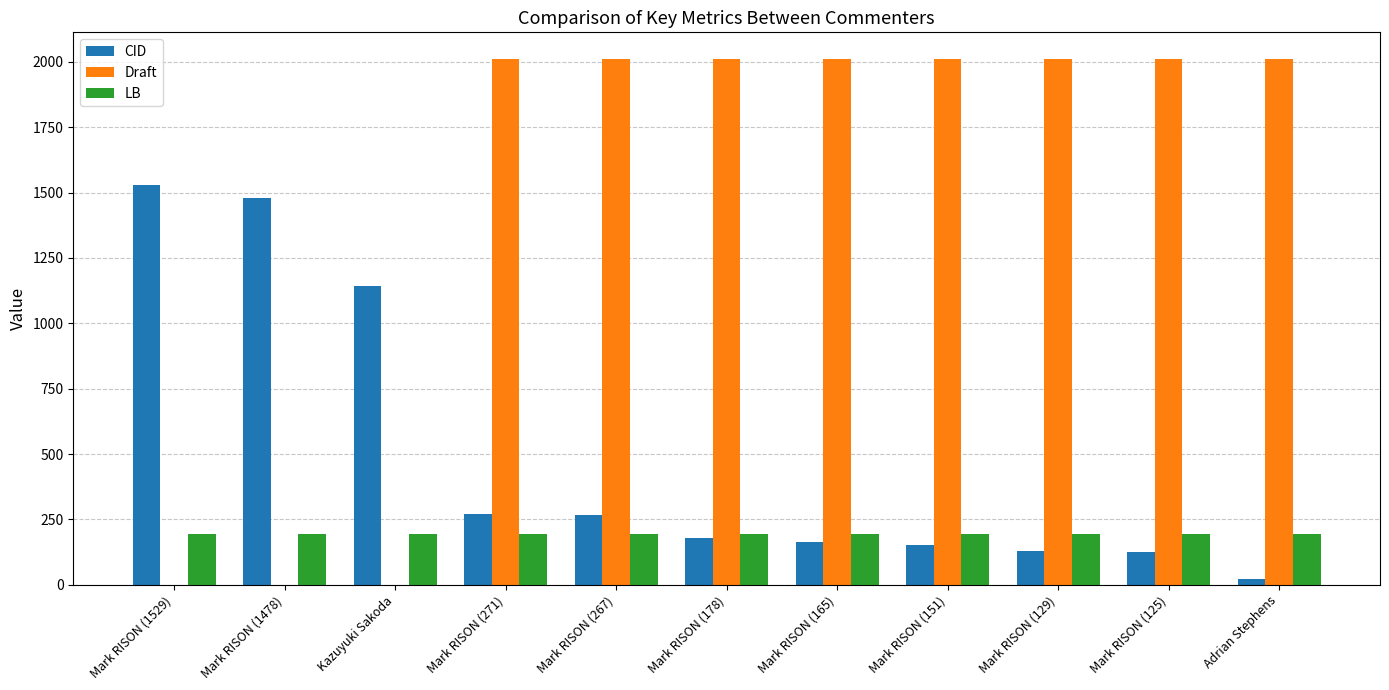

Where is CID nearest to the value 775?

Kazuyuki Sakoda